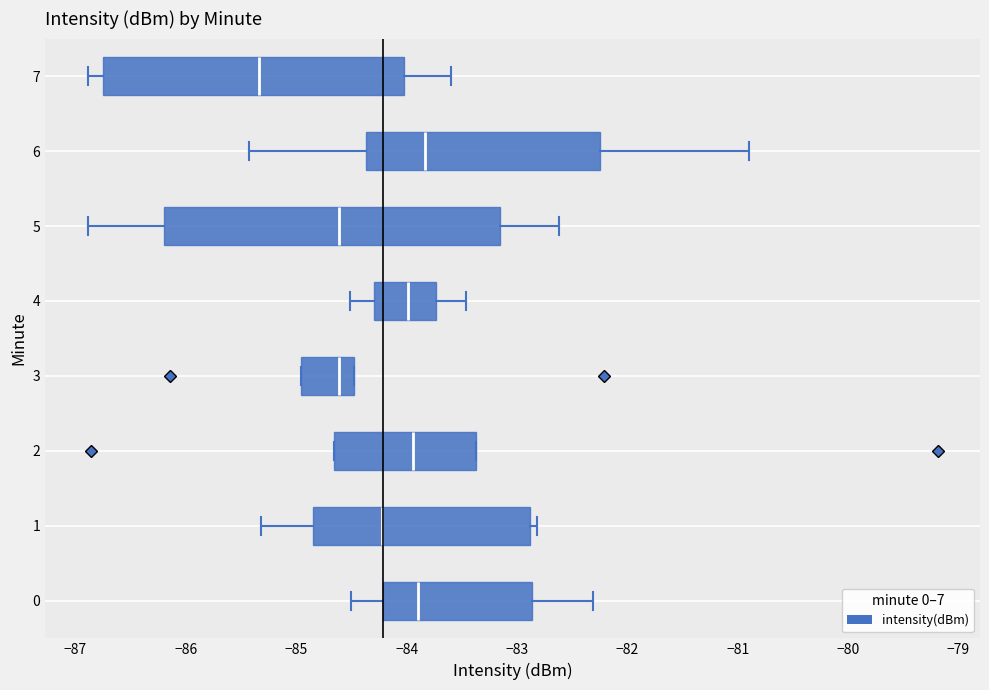

Which box has the furthest to the left median line?

7